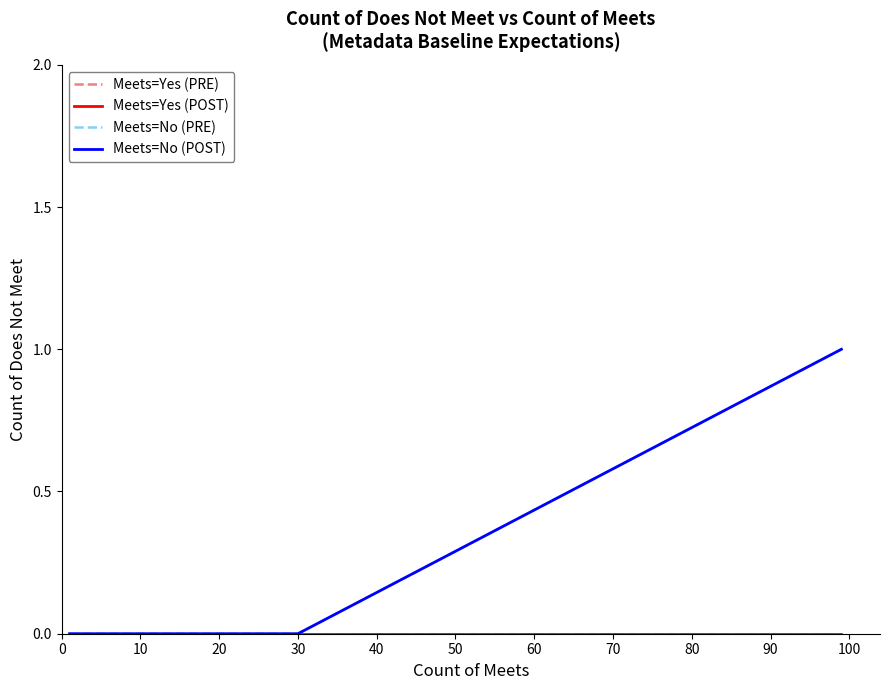

Does the chart have visible grid lines?

No